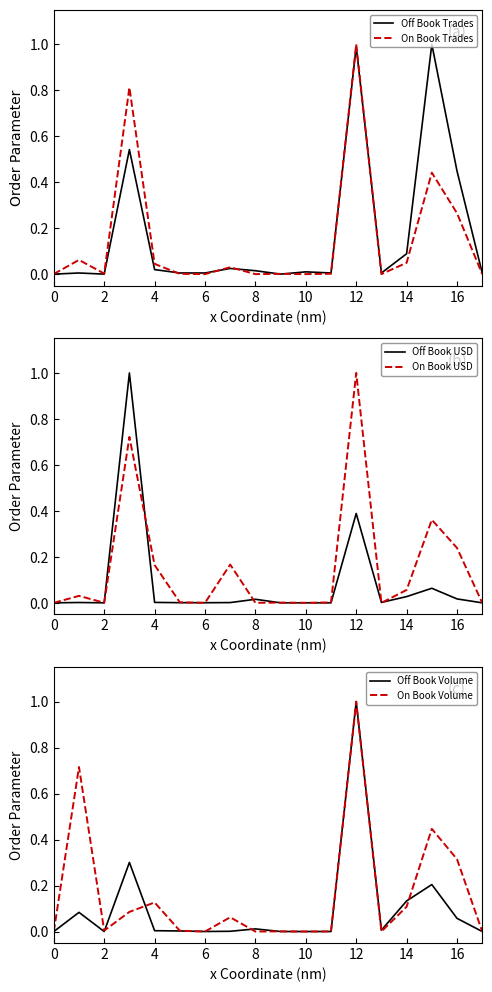

True or false: On Book Volume has a value of 0.0 at 4.

False